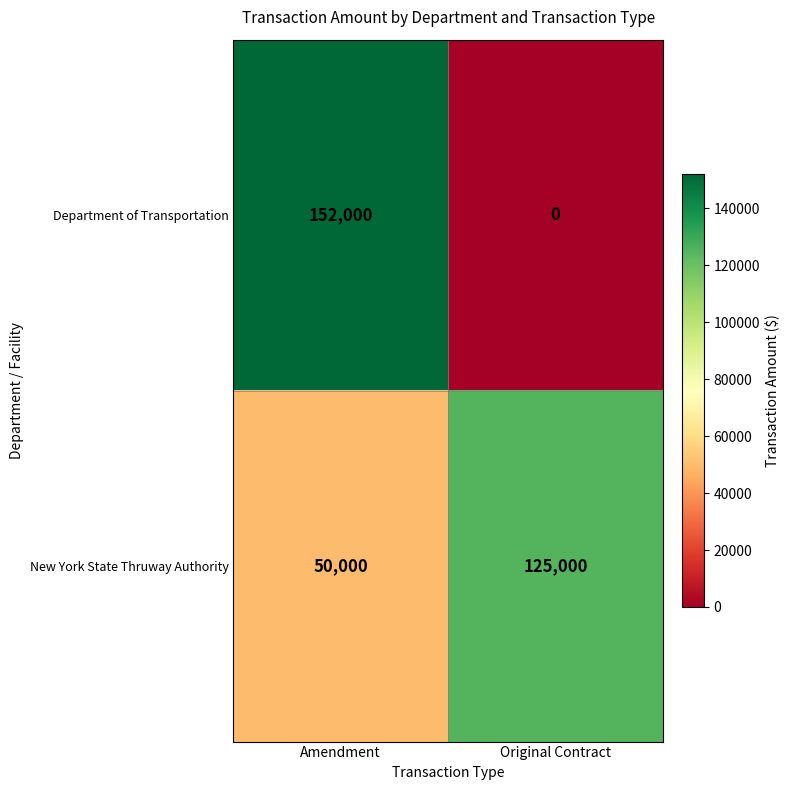

What is the difference between the highest and lowest values at Original Contract?

125000